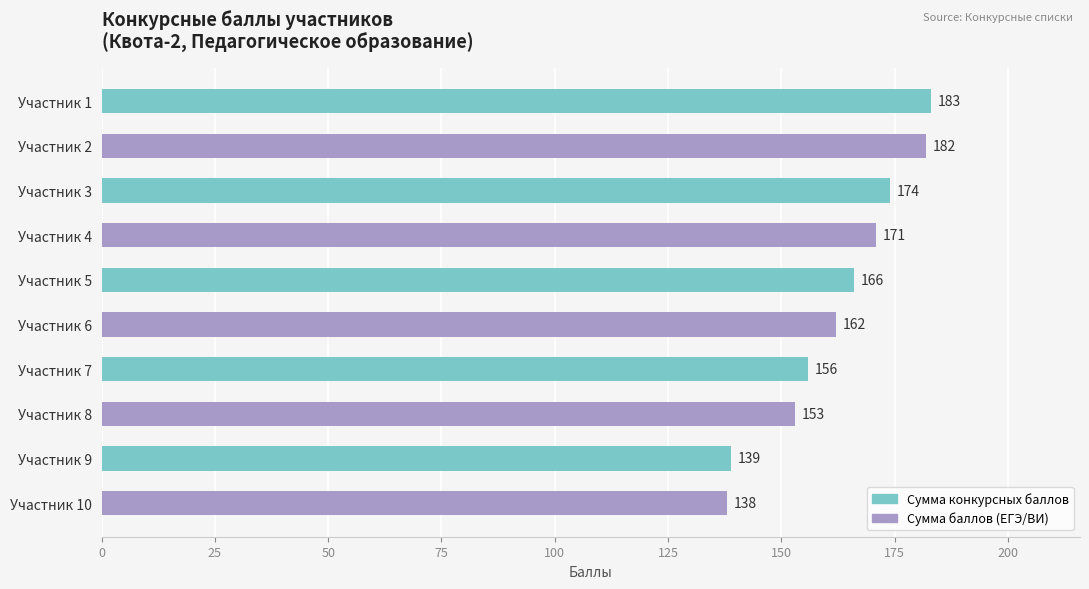

List the series in order of their overall mean, lowest first.

Сумма баллов (ЕГЭ/ВИ), Сумма конкурсных баллов (ЕГЭ/ВИ+ИД)